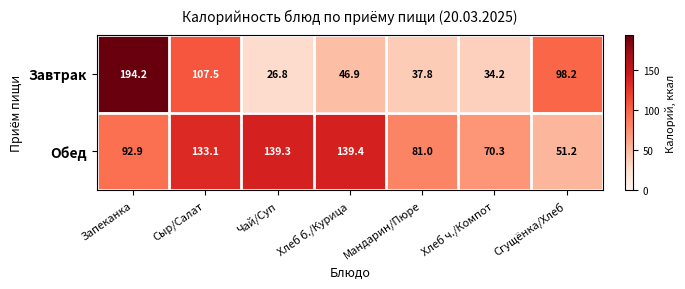

Rank the series by their maximum value, from lowest to highest.

Обед, Завтрак